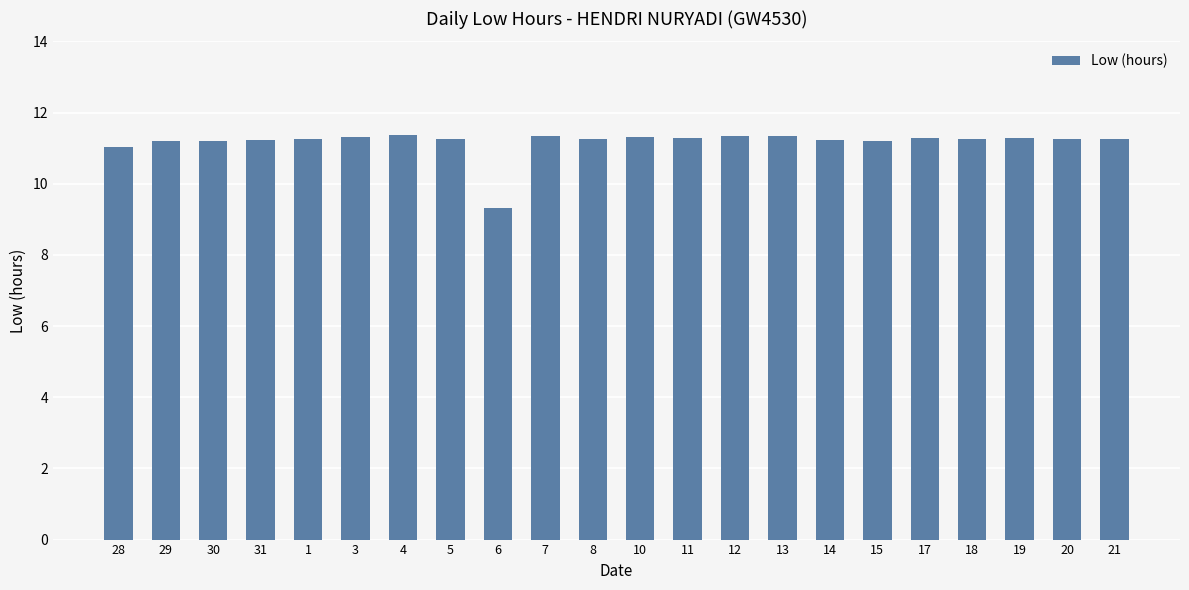

What is the ratio of the value at 13 to the value at 6?

1.2